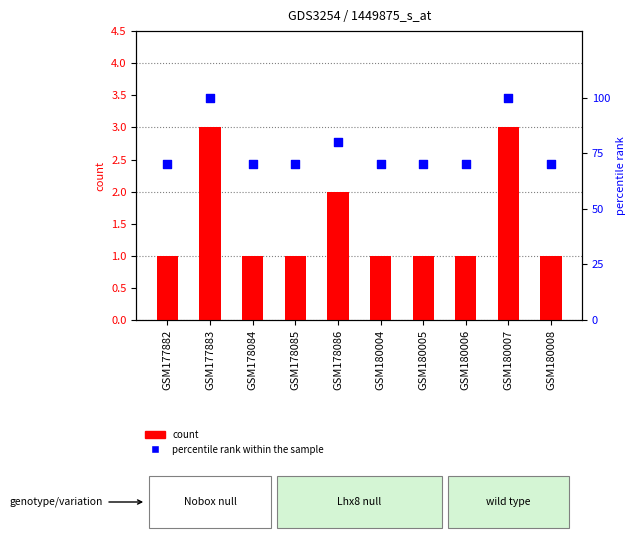

Which series contains the lowest Y value?

count